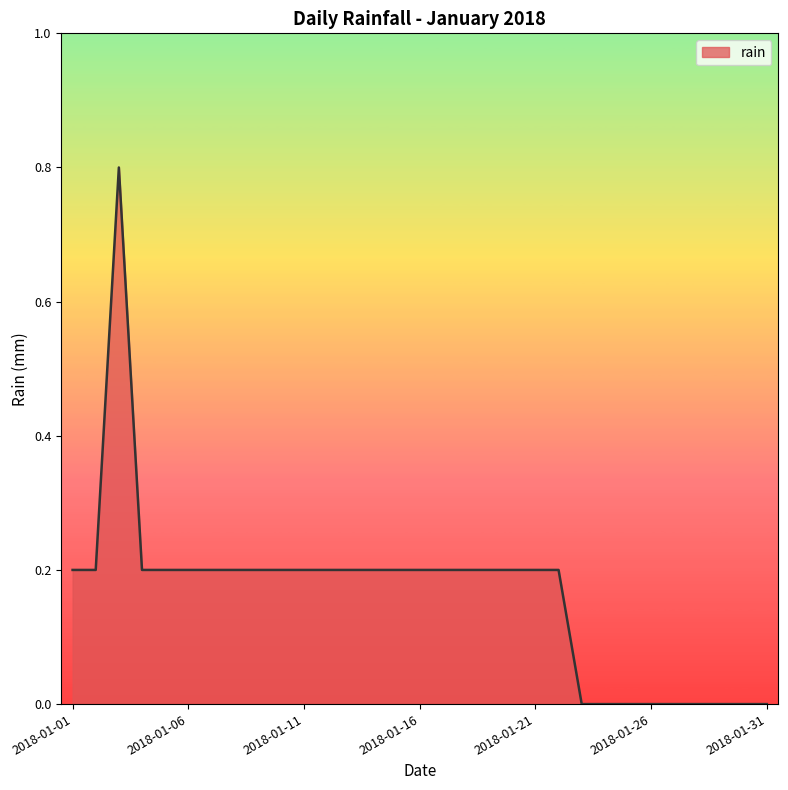

How many distinct data groups are displayed?

1